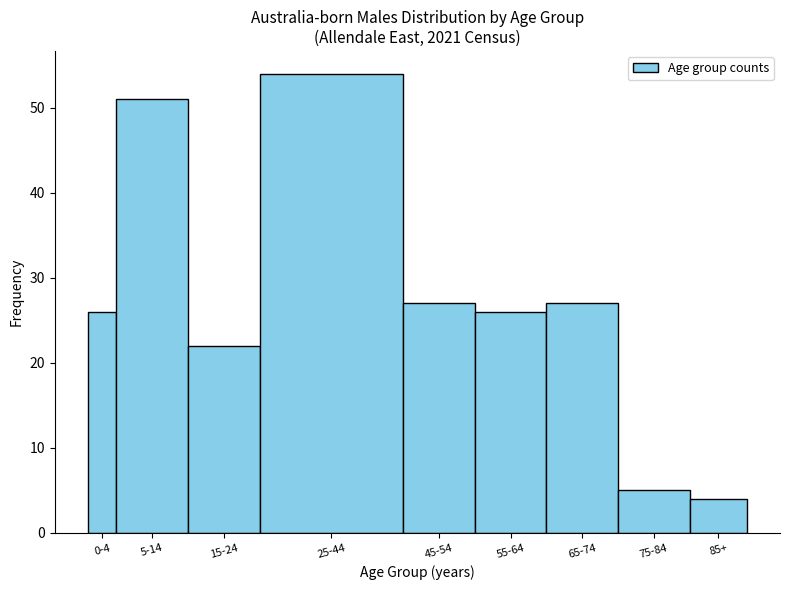

Reading left to right, transcribe all the data shown in this chart.

26	51	22	54	27	26	27	5	4